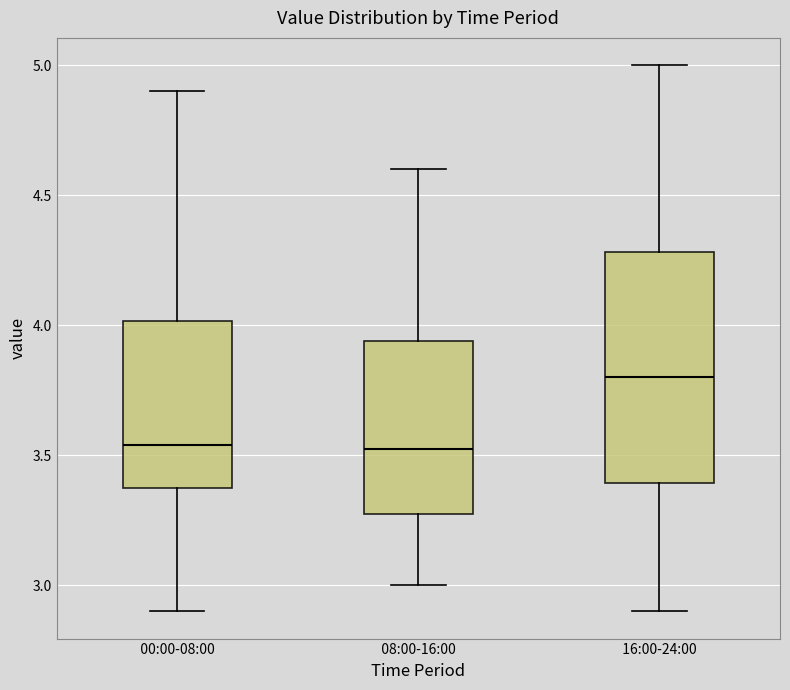

Comparing the boxes themselves (not the whiskers), which one is the tallest?

16:00-24:00